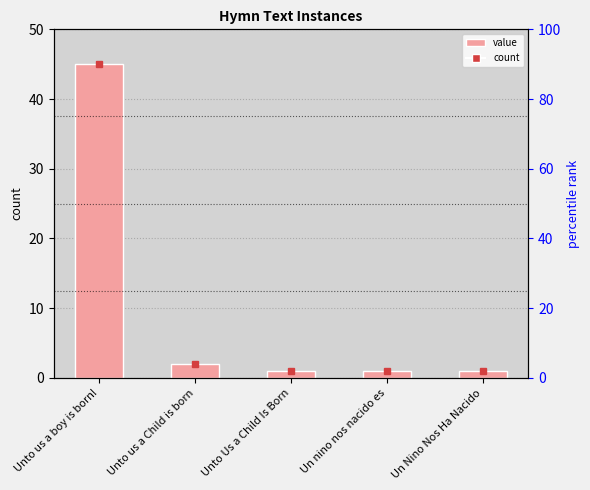

True or false: the data shows 0 at Un nino nos nacido es.

False